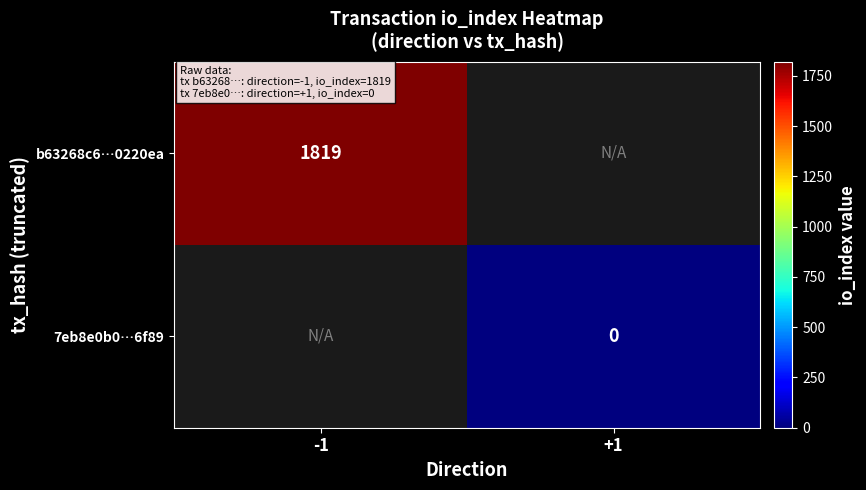

The b63268c6…0220ea series shows 3000.1 at -1. True or false?

False